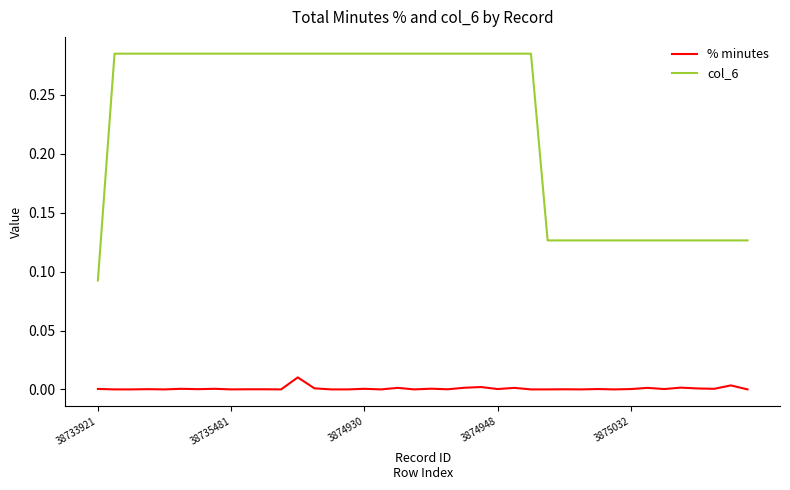

True or false: % minutes has more than 1 points higher than both neighbors.

True